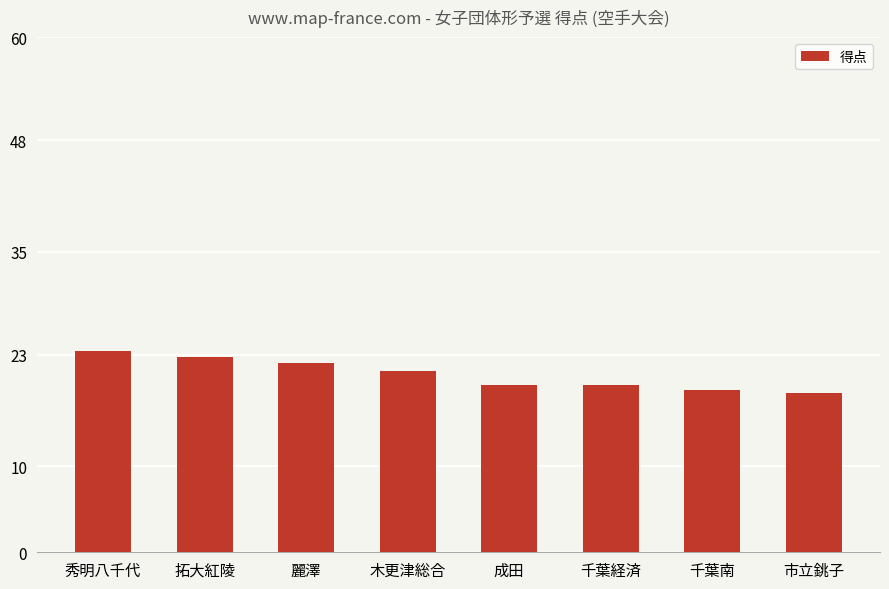

What is the minimum value shown in the chart?

18.5